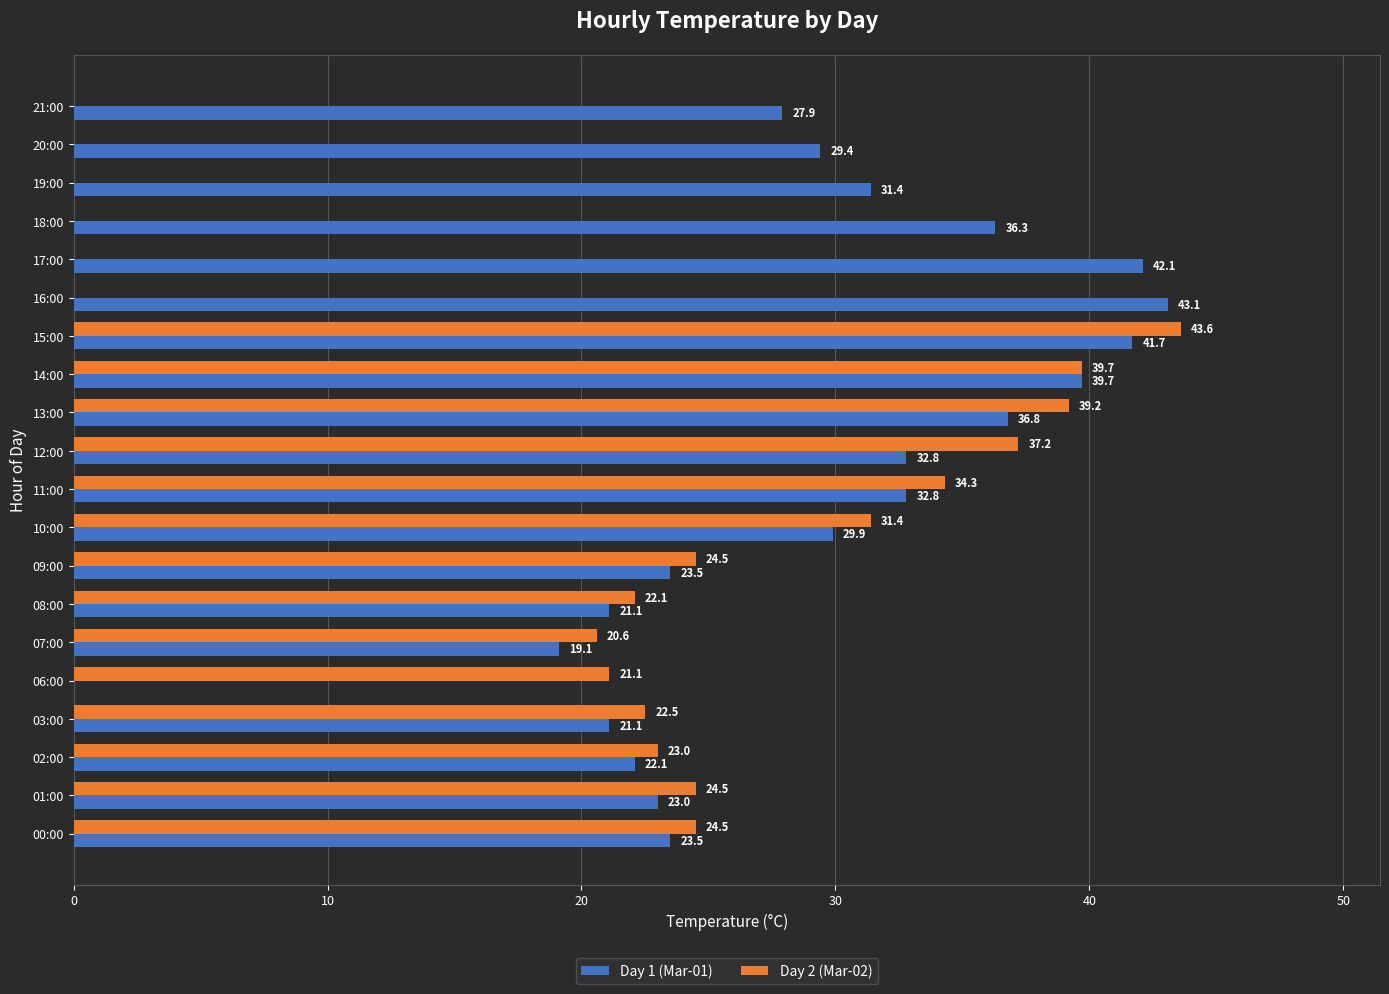

Which category has the highest value across all series?

15:00